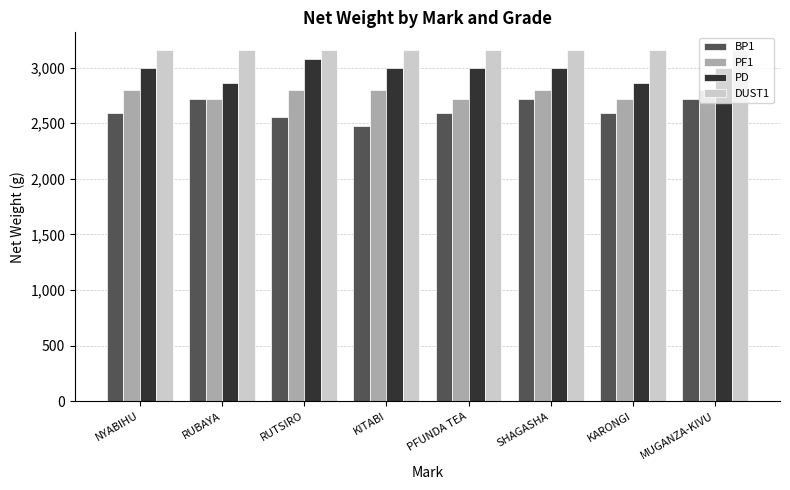

What is the difference between the highest and lowest values at PFUNDA TEA?

564